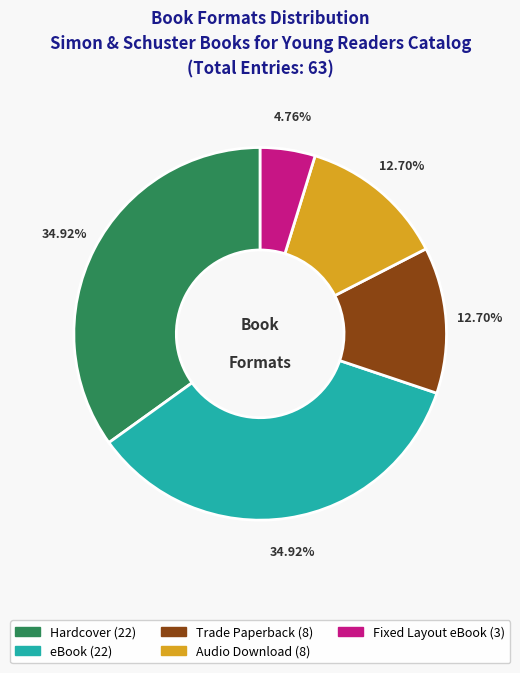

Count the number of slices in the pie.

5